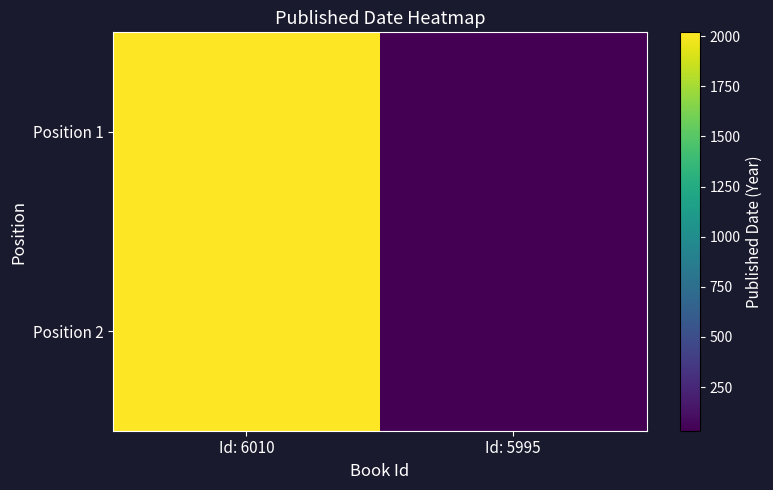

Which category has the lowest value across all series?

Id: 5995